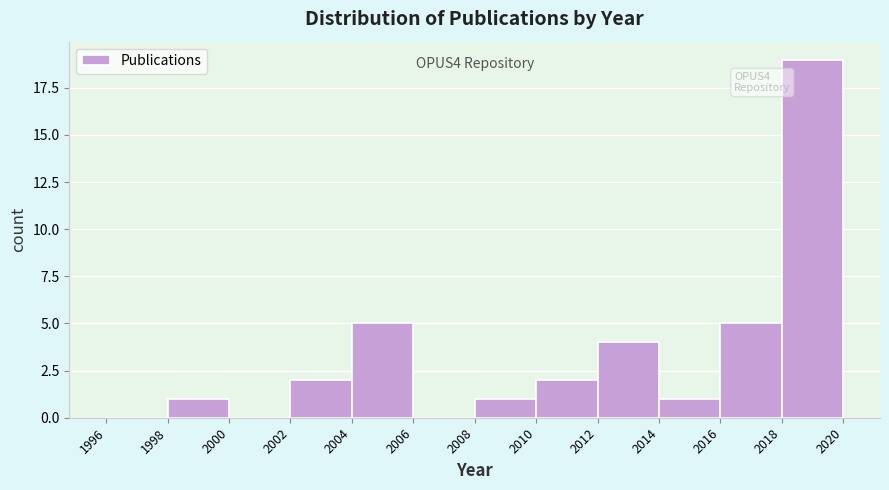

Over which range of the x-axis is the bar tallest?

2018 to 2020